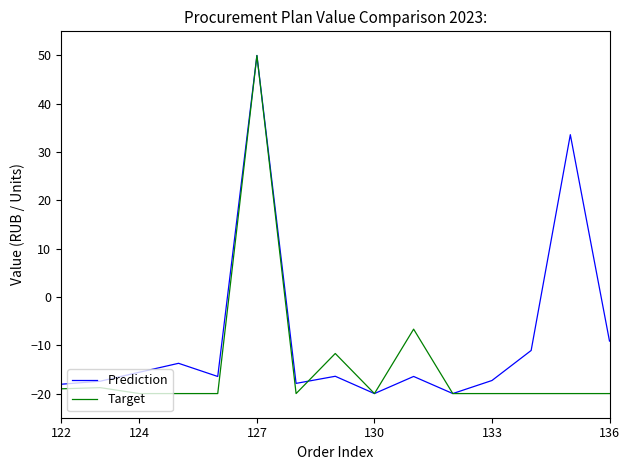

List the series in order of their overall mean, lowest first.

Target, Prediction